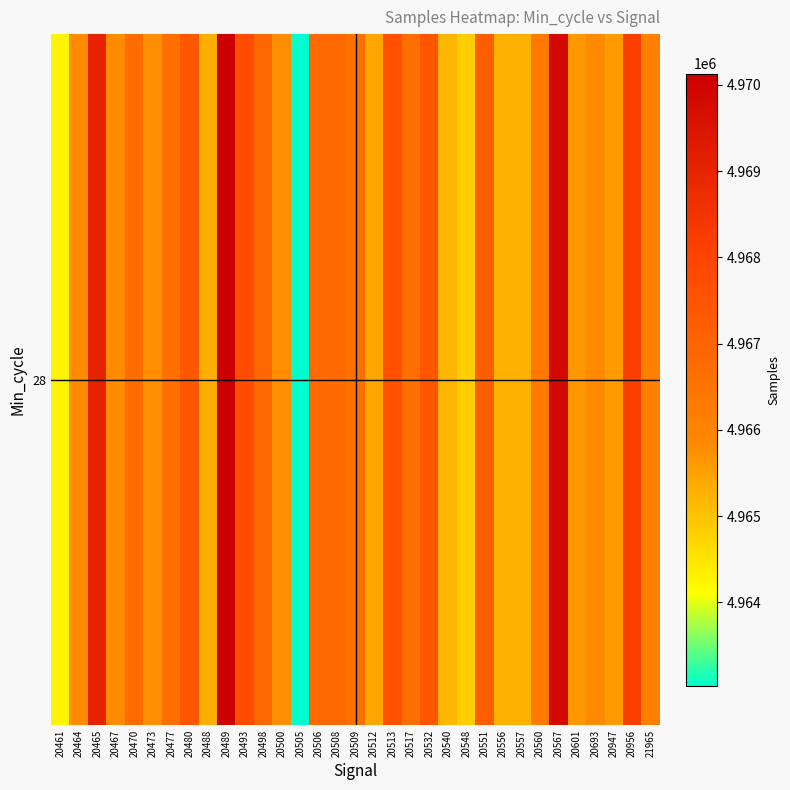

How many values exceed 4966334?

16